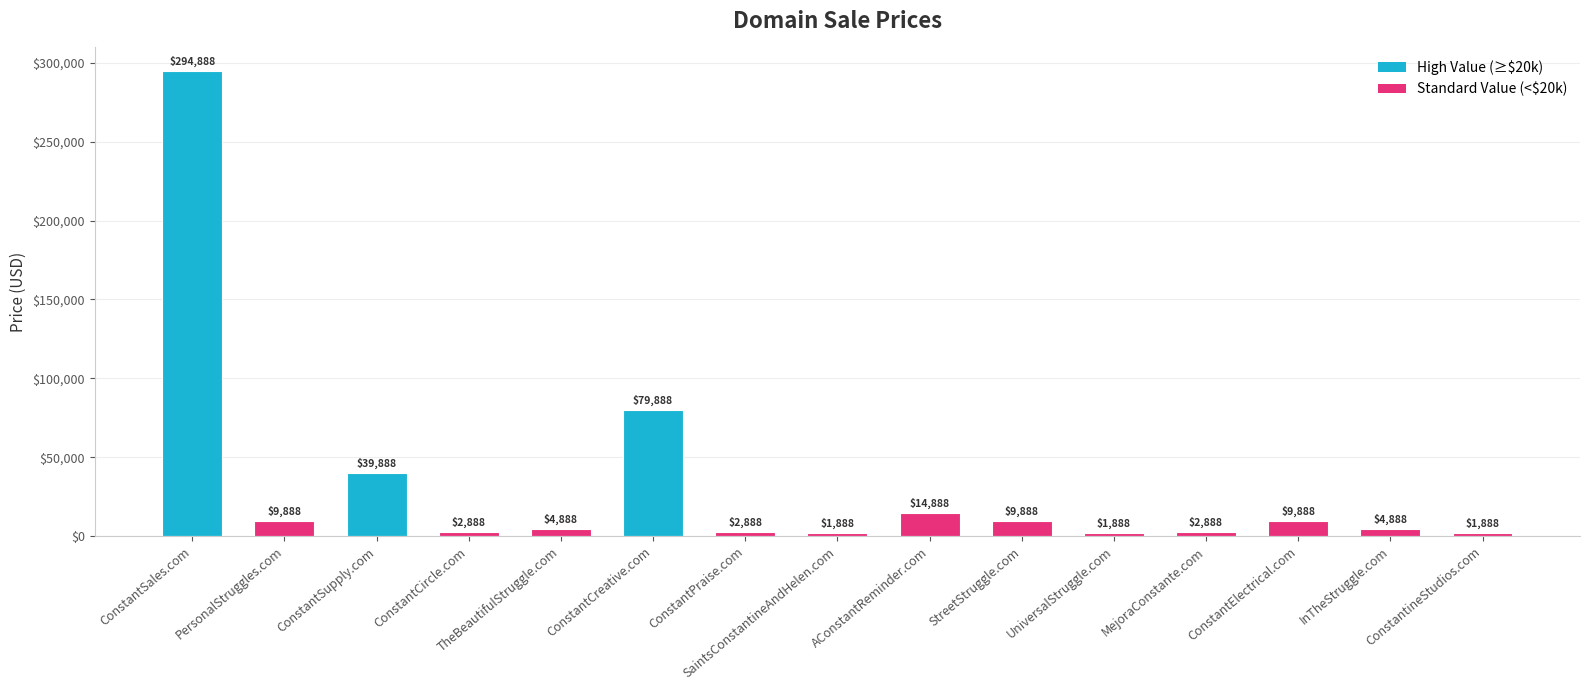

At which label is the value closest to 148388?

ConstantCreative.com